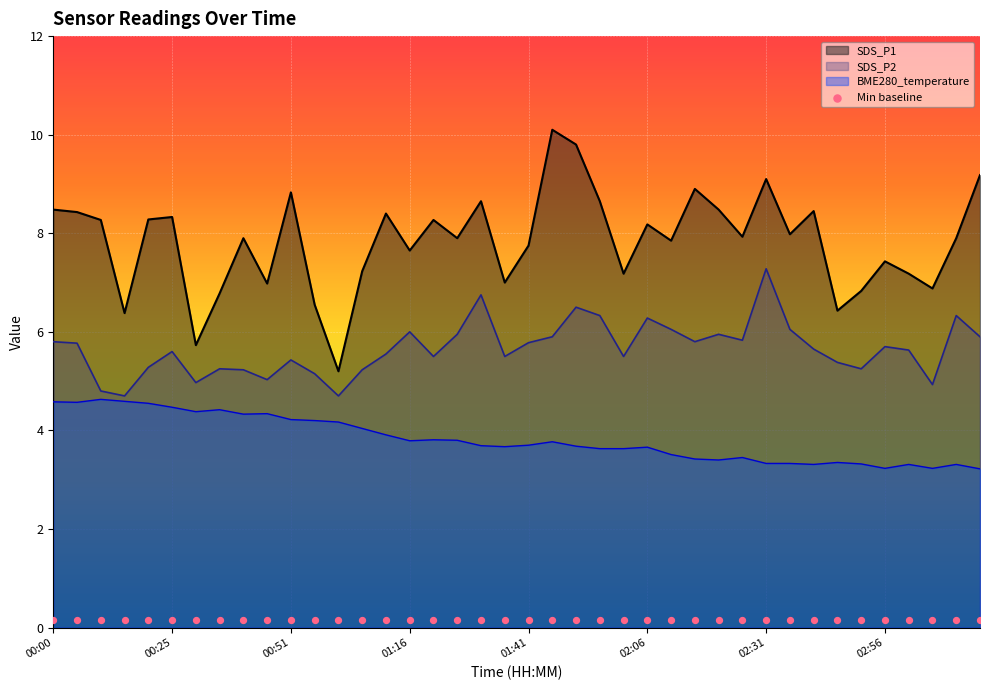

At how many categories does at least one series exceed 8?

18